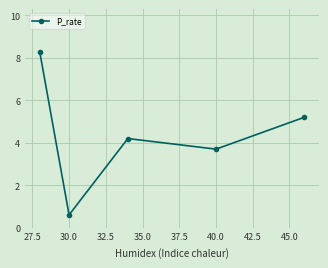

What is the value of the 1st point from the left?

8.3